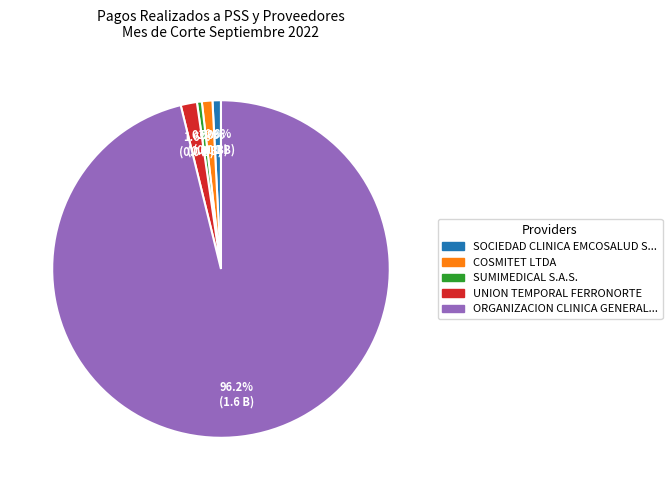

Is there any slice that represents more than half of the pie?

Yes